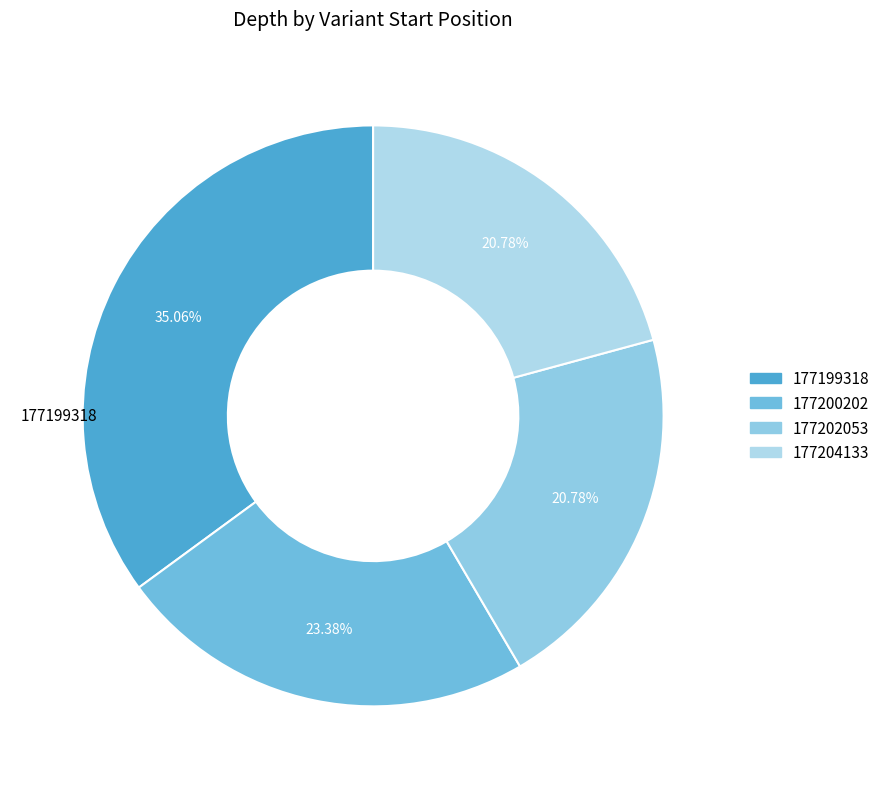

The 177200202 slice represents 18% of the pie. True or false?

False